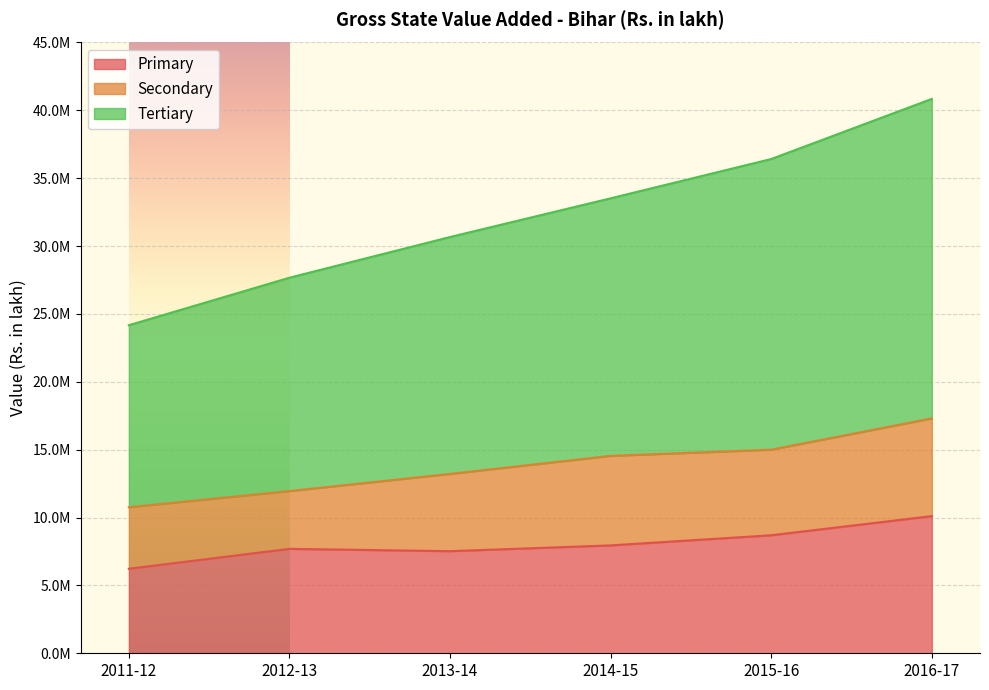

Which series has the widest spread of values?

Tertiary